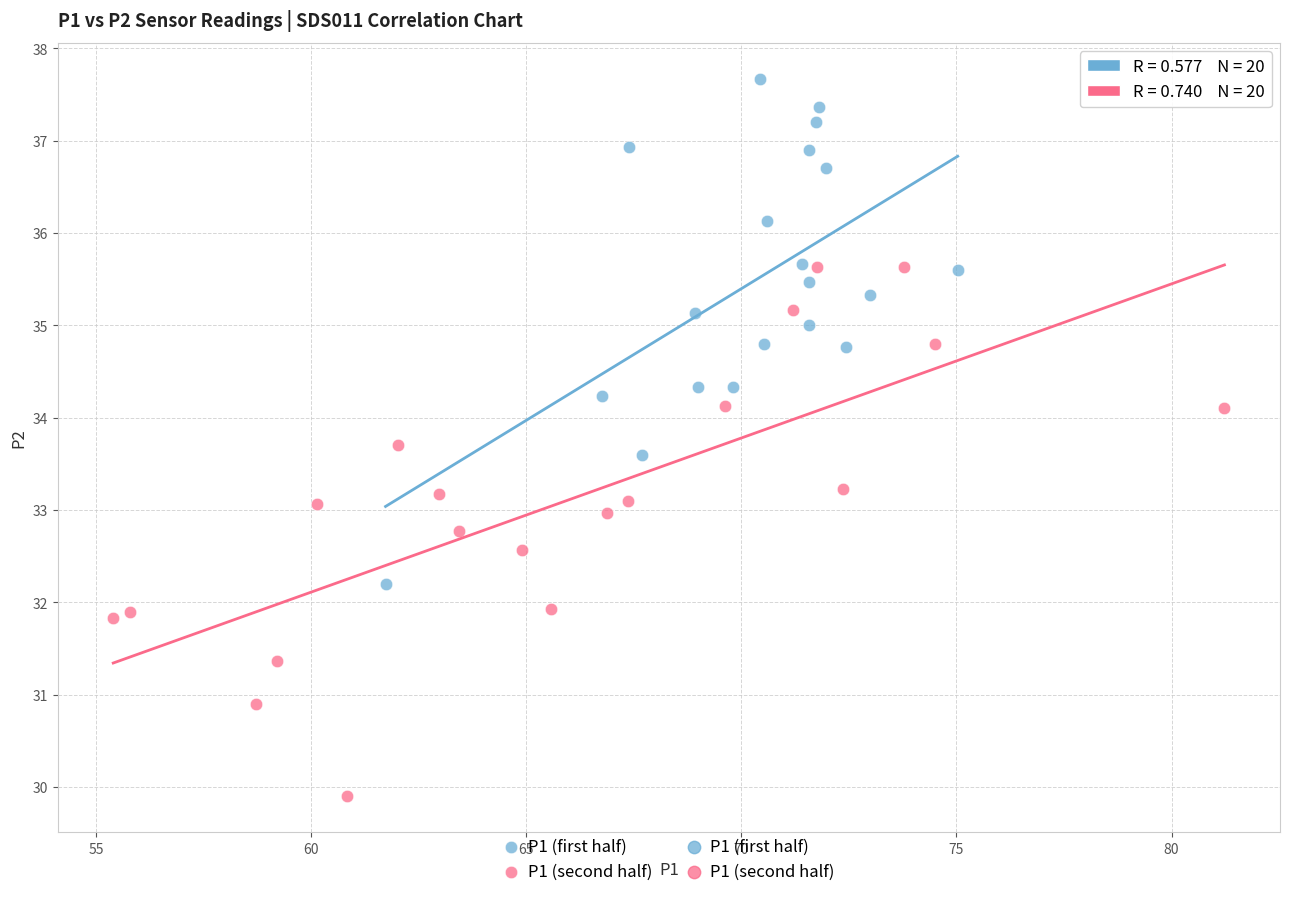

Which series reaches the maximum Y coordinate?

P1 (first half)